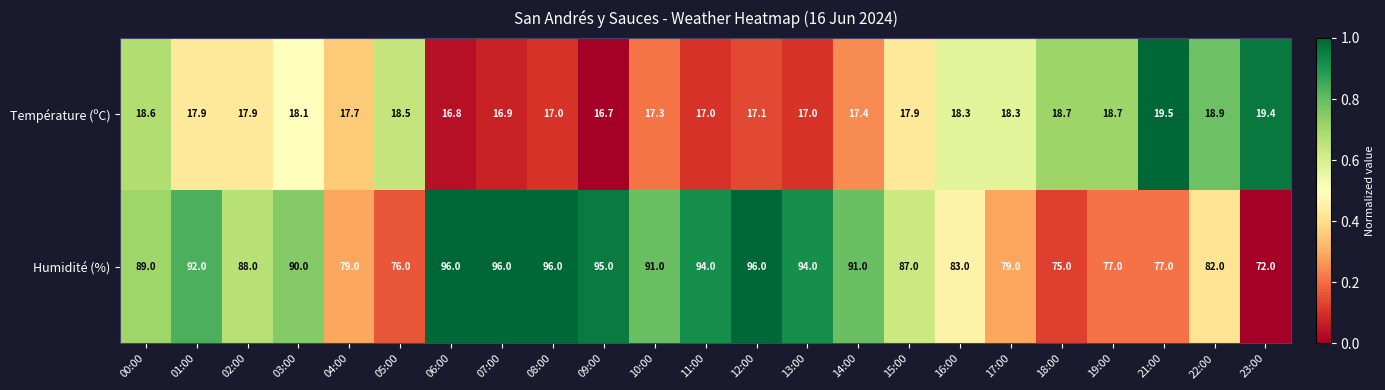

List the series in order of their overall mean, lowest first.

Température (ºC), Humidité (%)